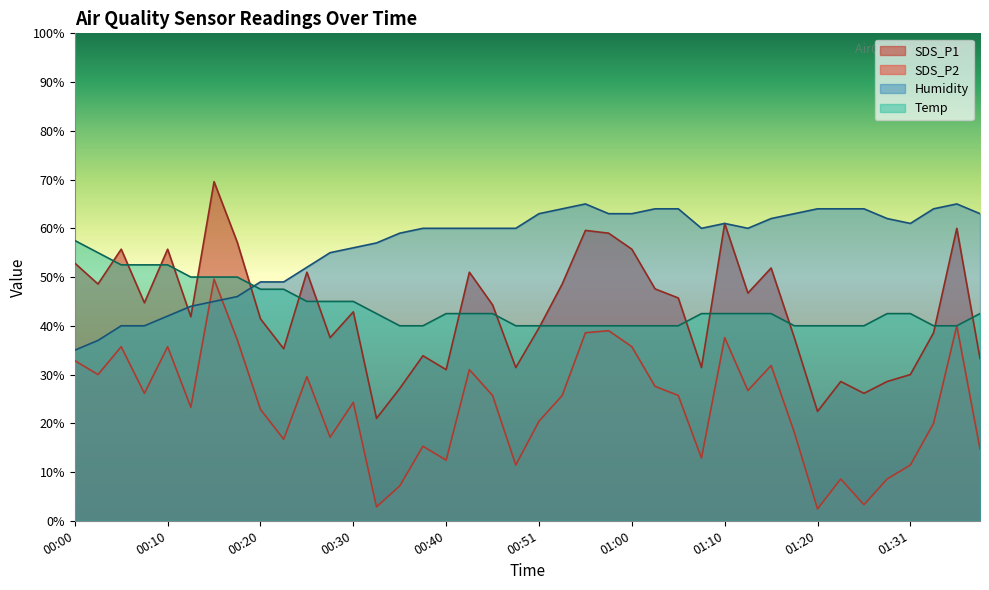

What is the total value across all series at 01:05?

175.4